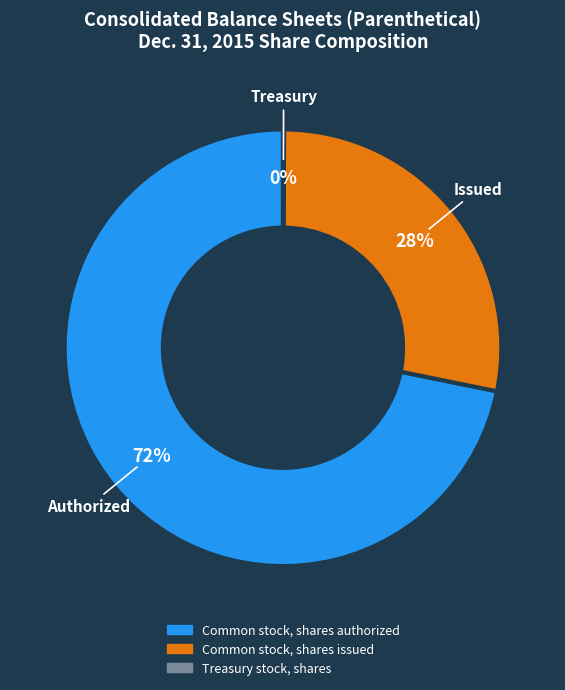

Is it true that Common stock, shares issued is 28% of the pie?

True